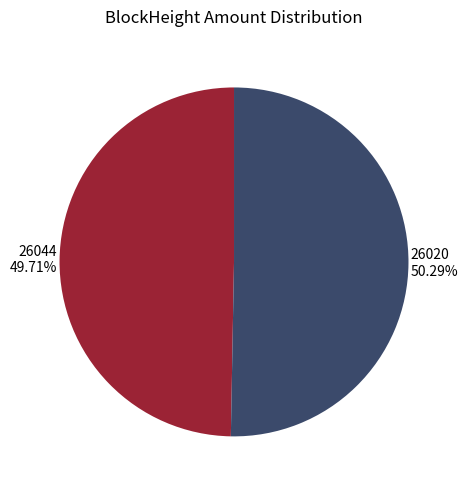

Is it true that 26020 is 99% of the pie?

False